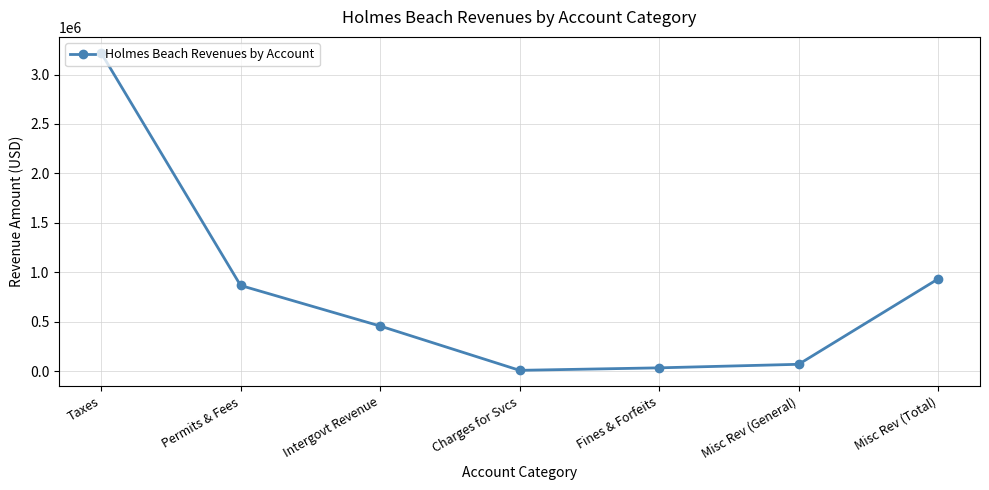

What is the difference between the maximum and minimum values?

3212922